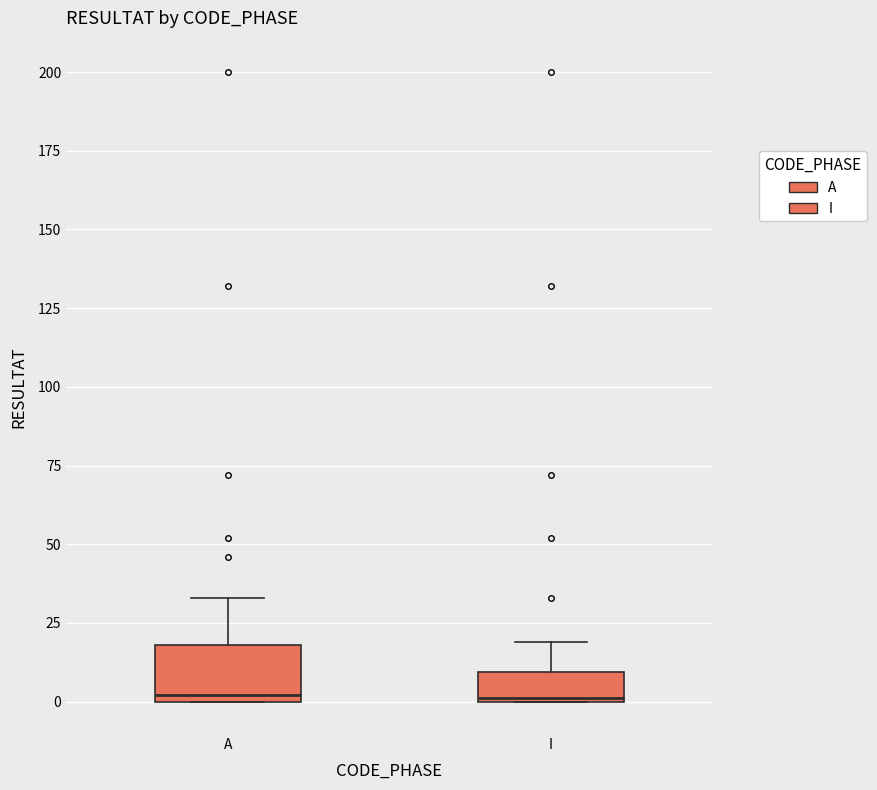

Where is the upper edge of the box for A on the y-axis? The values are not printed on the chart, so give them approximately, as read against the axis.

20